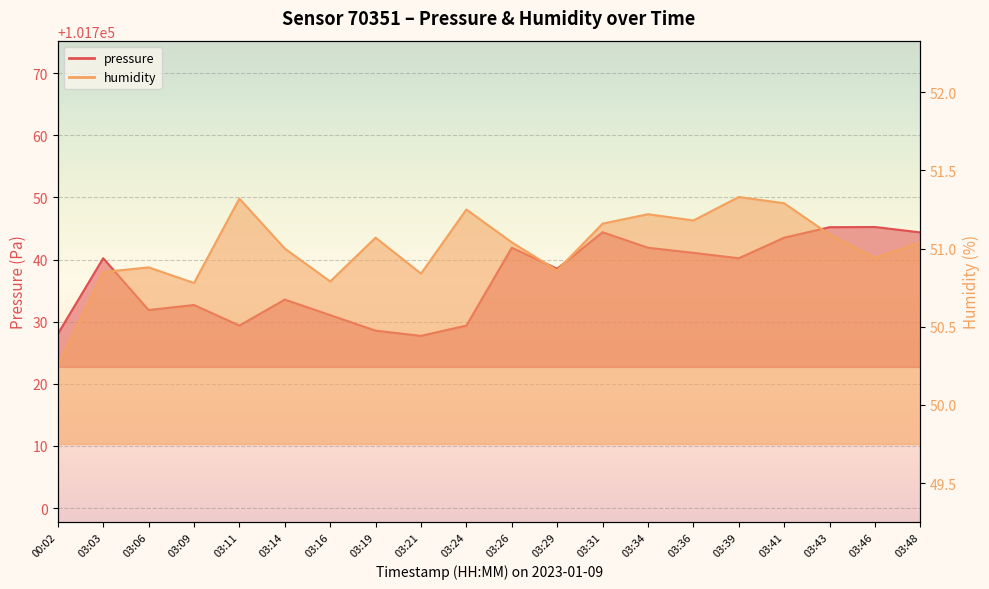

At how many categories does at least one series exceed 73297?

20